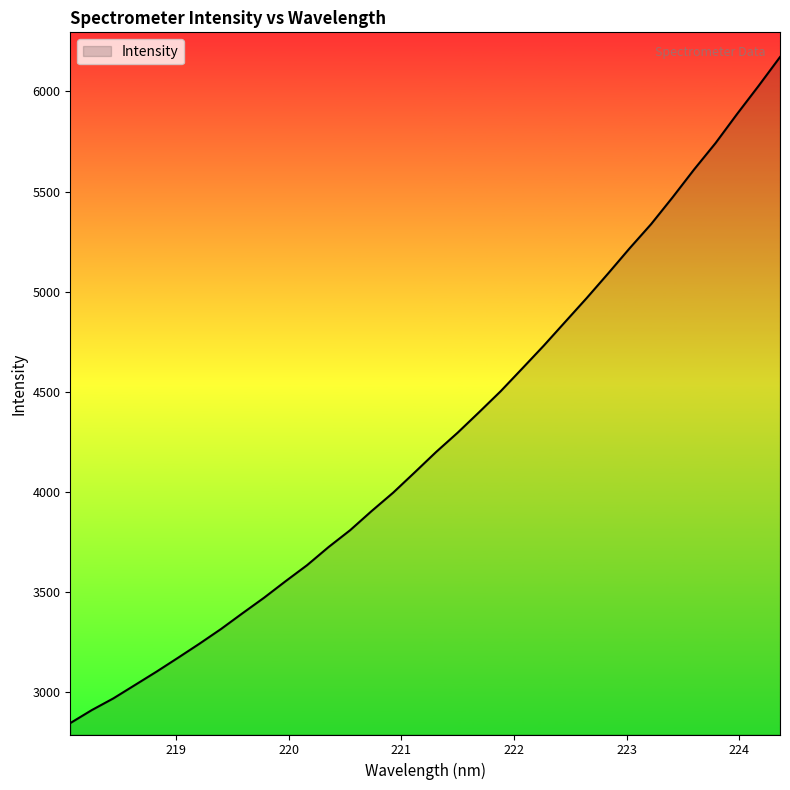

What is the smallest value displayed?

2845.3